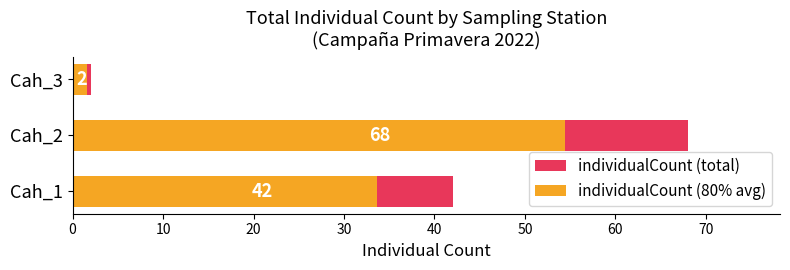

What is the value of the individualCount (80% avg) bar at the 1st from the left?

33.6